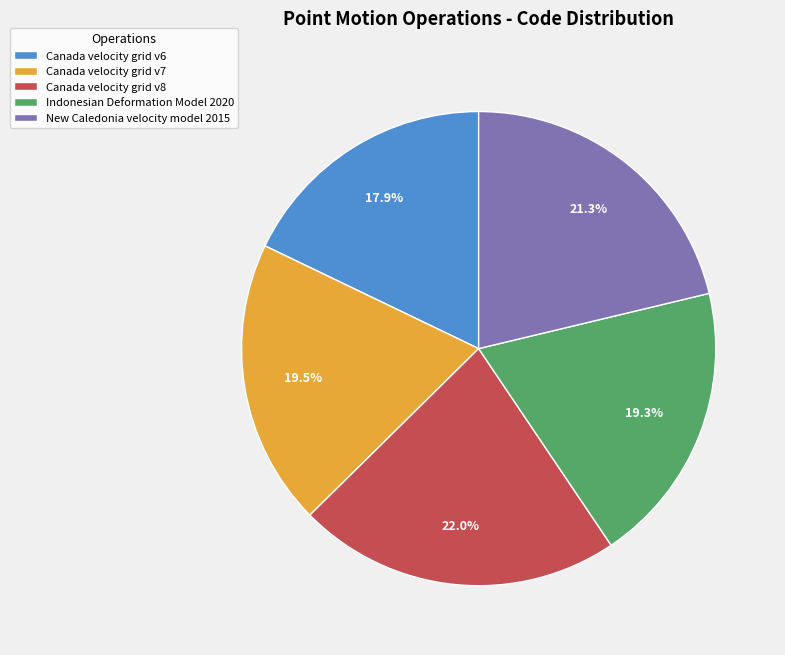

The Indonesian Deformation Model 2020 slice represents 19% of the pie. True or false?

True